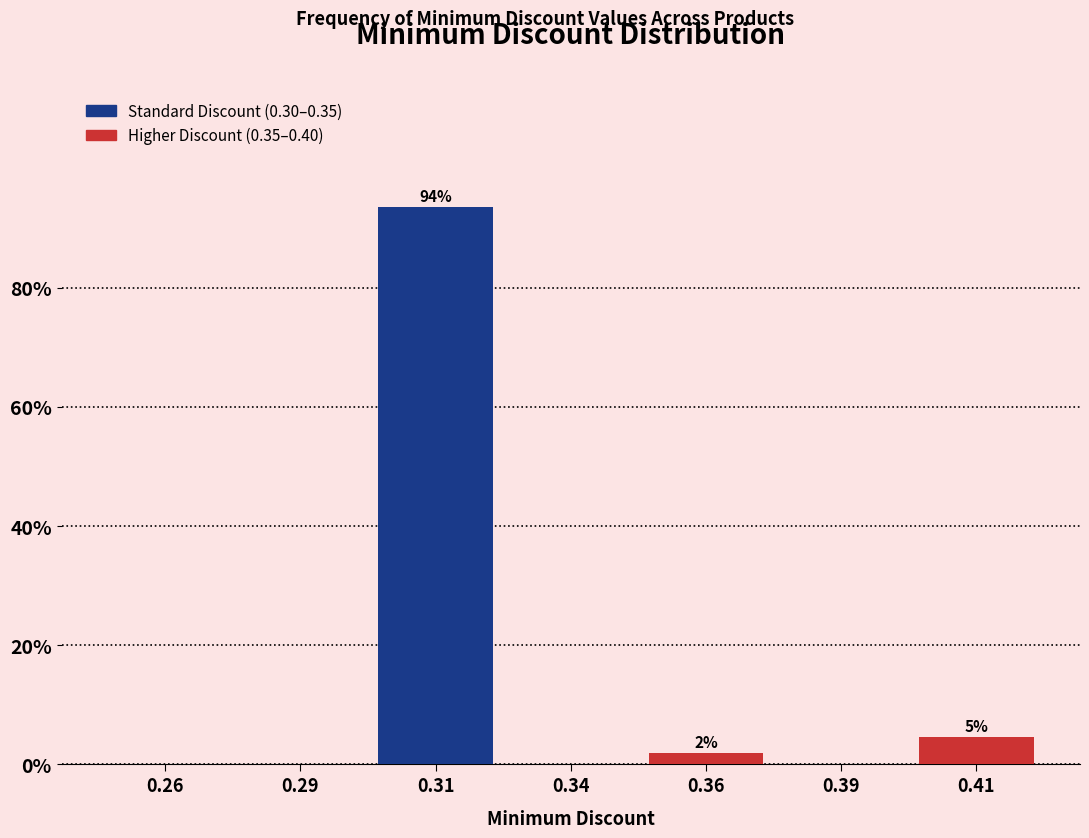

Reading left to right, what are all the values shown in this chart?

0.26=0.0	0.29=0.0	0.31=93.5	0.34=0.0	0.36=1.9	0.39=0.0	0.41=4.5